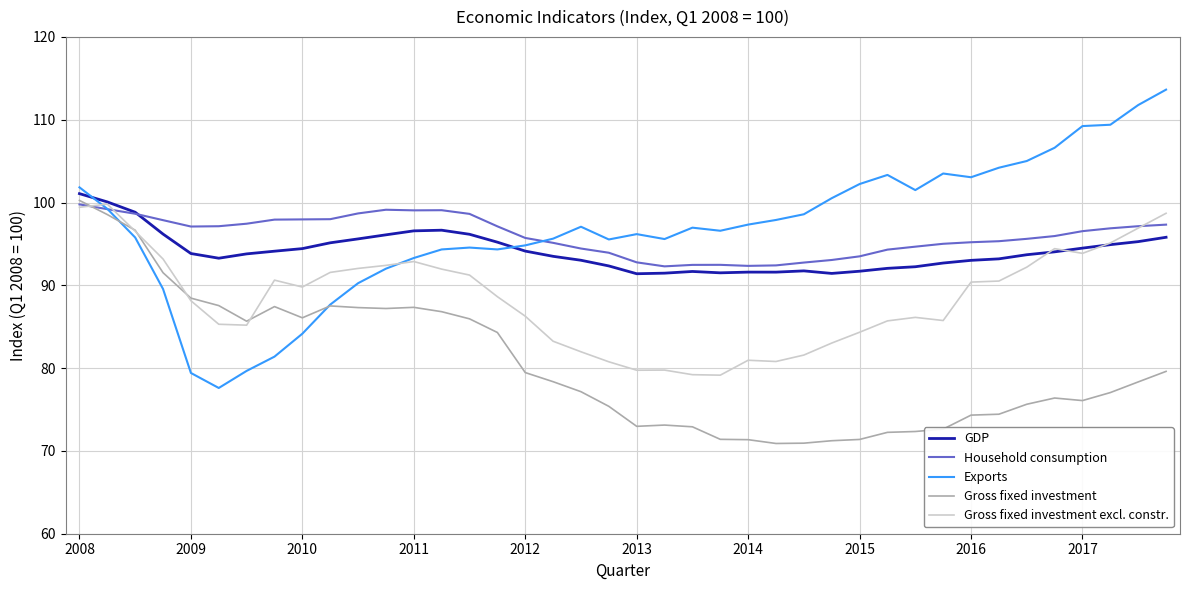

In GDP, how many points are lower than both neighbors (excluding endpoints)?

5